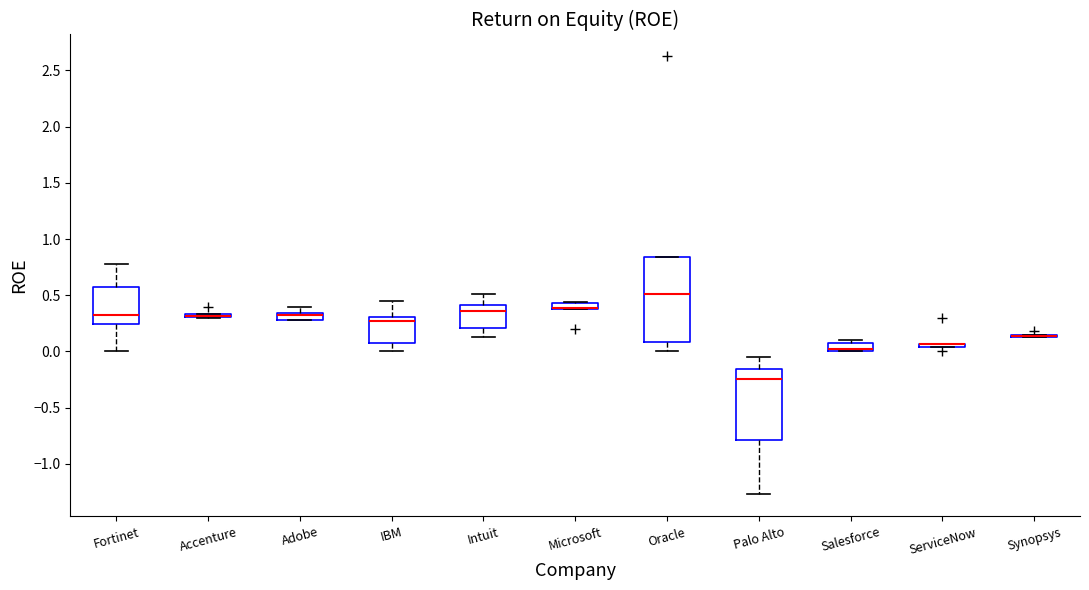

Where is the lower edge of the box for Fortinet on the y-axis? The values are not printed on the chart, so give them approximately, as read against the axis.

0.25